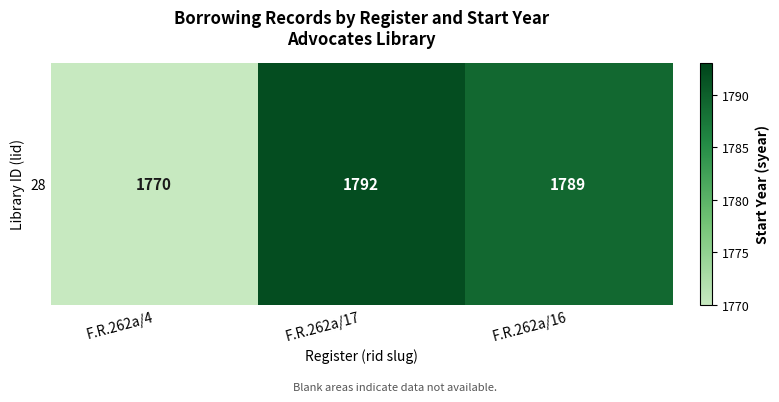

The chart shows a value of 831 at F.R.262a/16. True or false?

False